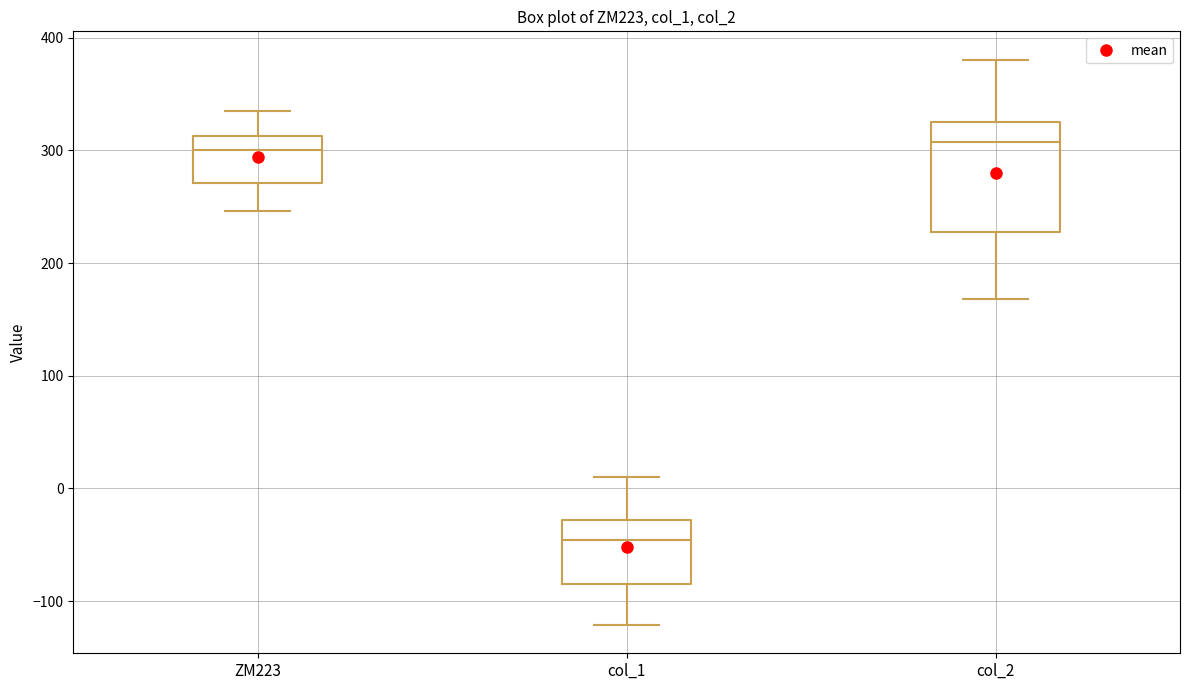

Comparing the boxes themselves (not the whiskers), which one is the tallest?

col_2